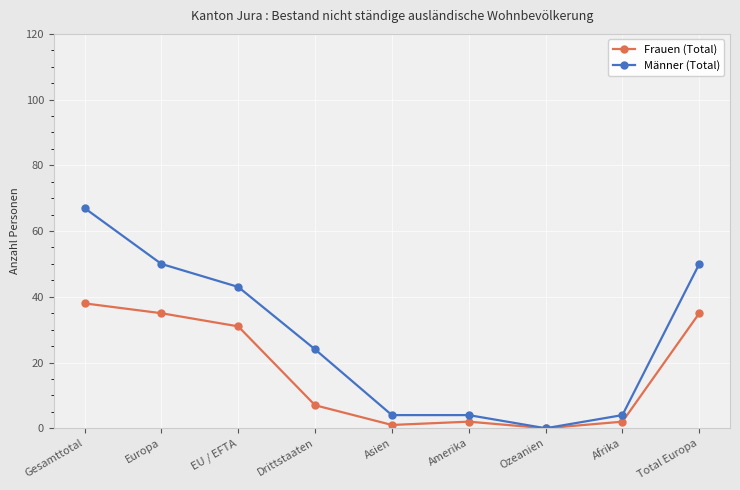

How many positive values does the Männer (Total) series have?

8